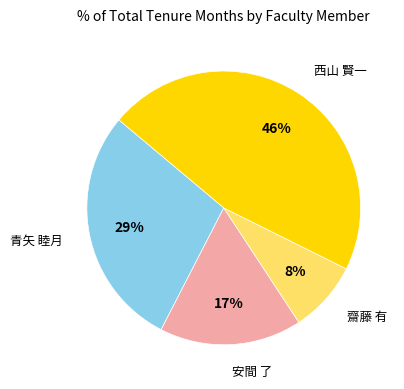

Which has a higher value, 齋藤 有 or 青矢 睦月?

青矢 睦月